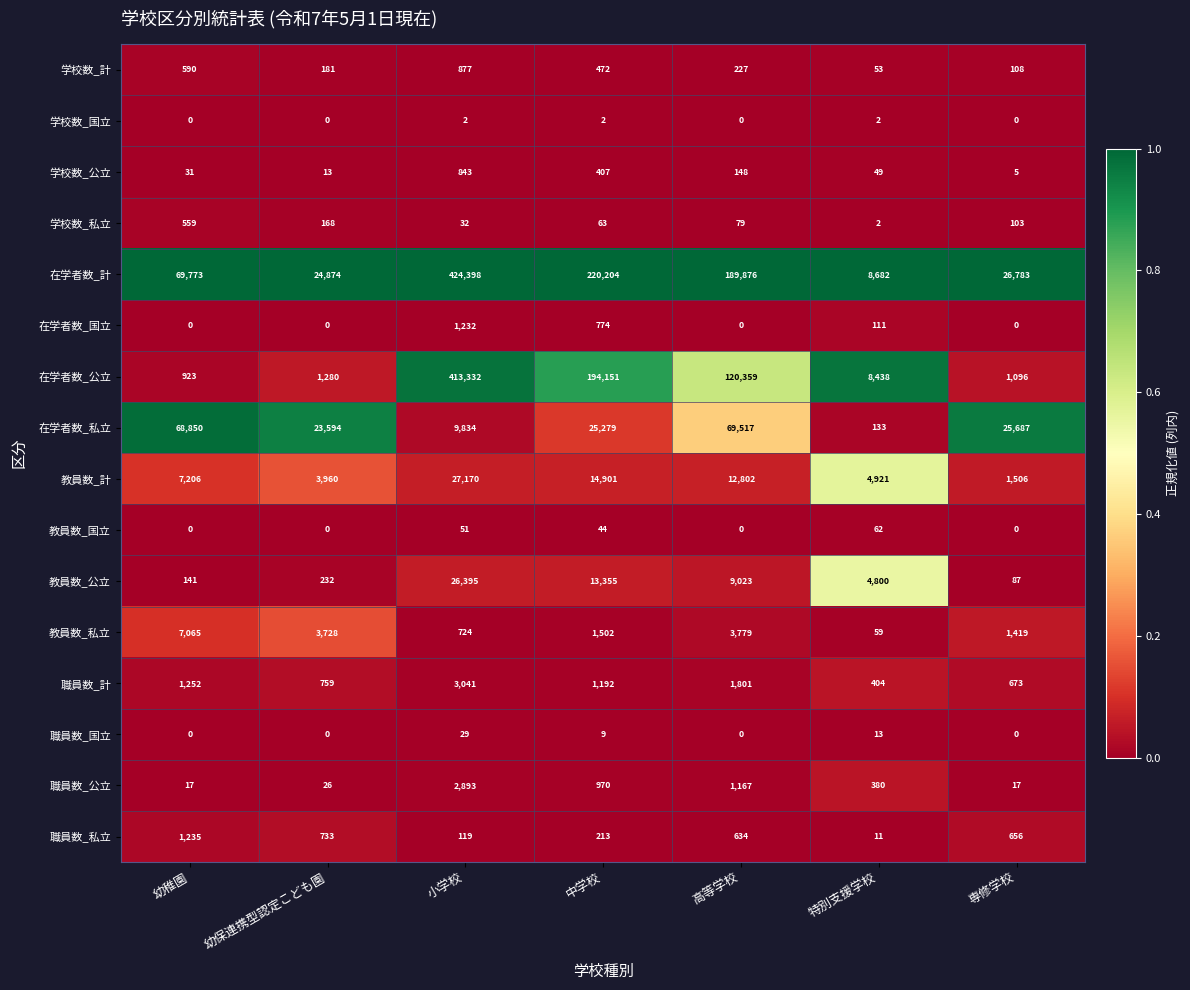

Is the value of 職員数_計 at 小学校 greater than the value of 学校数_公立 at 高等学校?

Yes